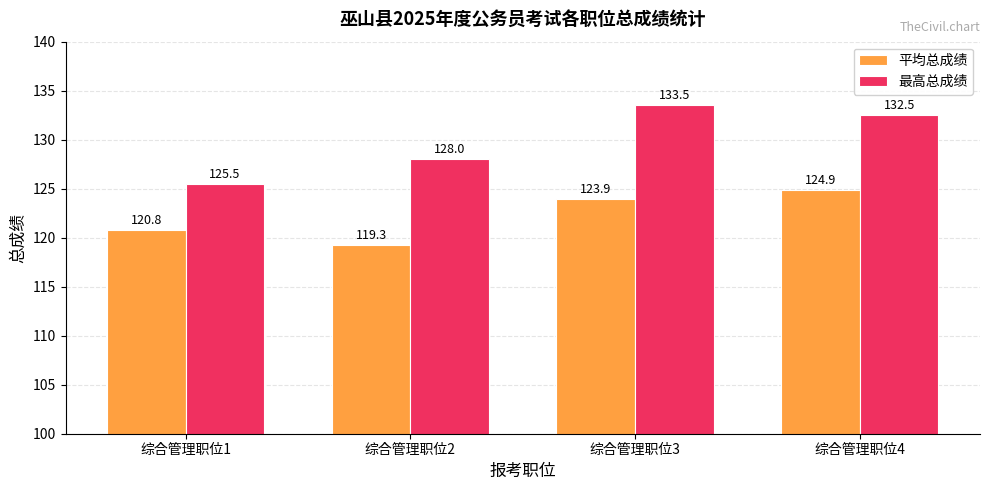

What is the value of the 最高总成绩 bar at the 4th from the left?

132.5